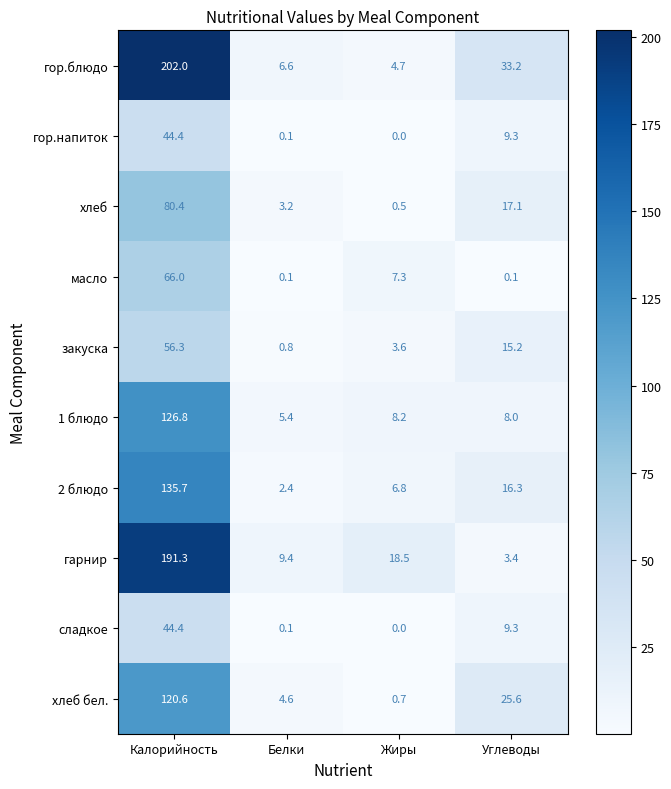

Between Белки and Углеводы, which series saw the biggest shift?

гор.блюдо